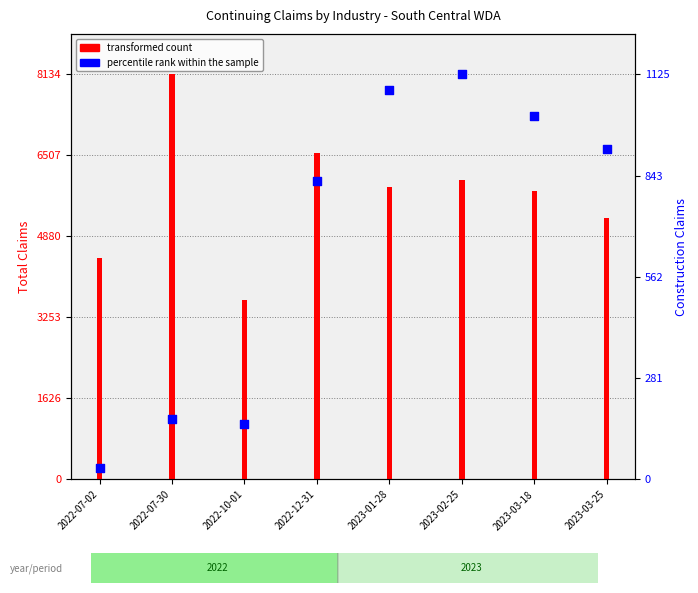

Is the value of transformed count at 2022-12-31 greater than the value of percentile rank within the sample at 2022-07-02?

Yes